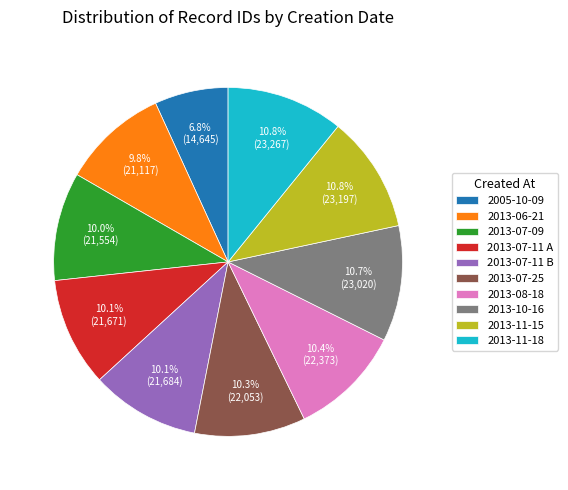

Does any single category account for the majority?

No